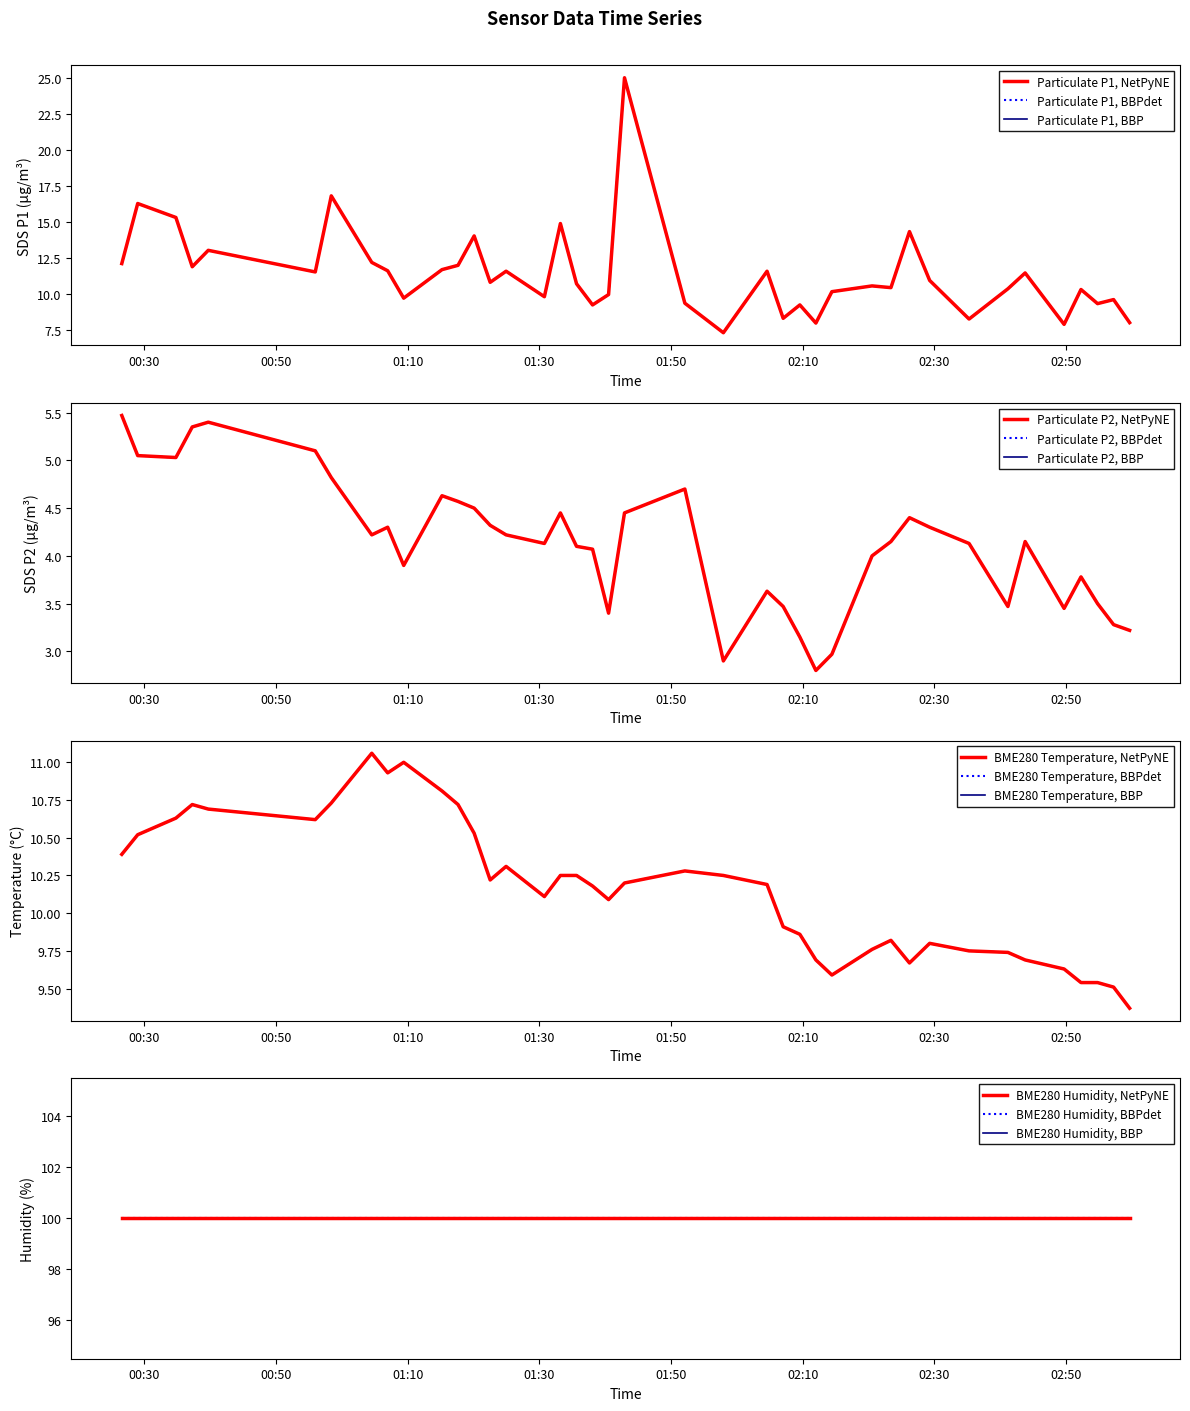

Where is the first local maximum for SDS_P2?

2022/11/05 00:39:42